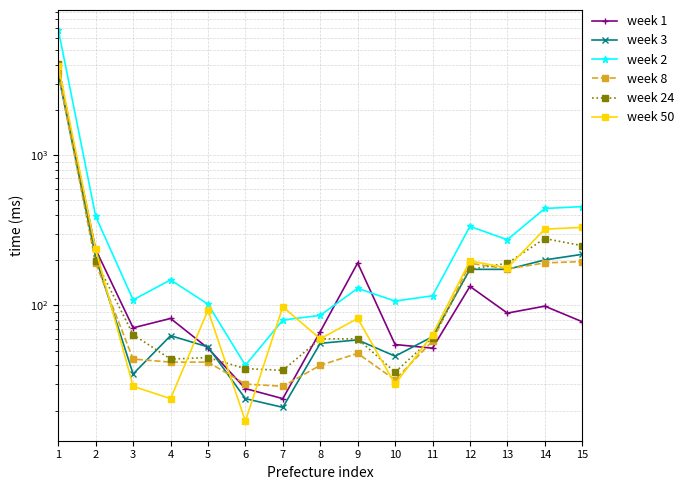

Where does the week 24 series first go above 61?

1